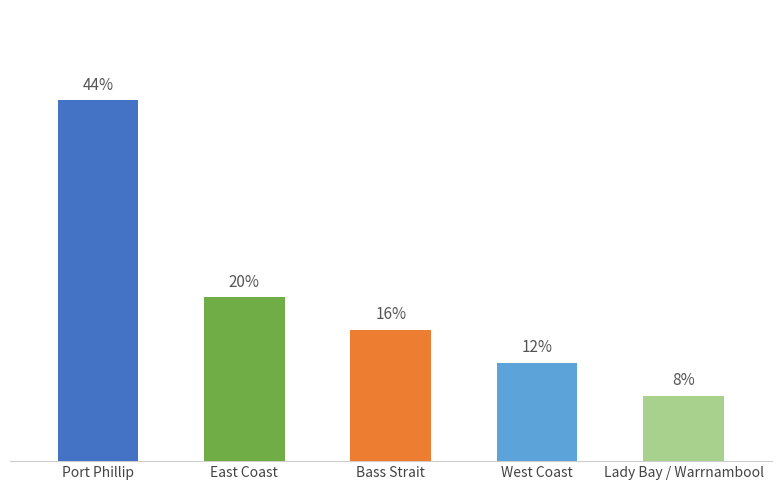

Between East Coast and West Coast, which is larger?

East Coast